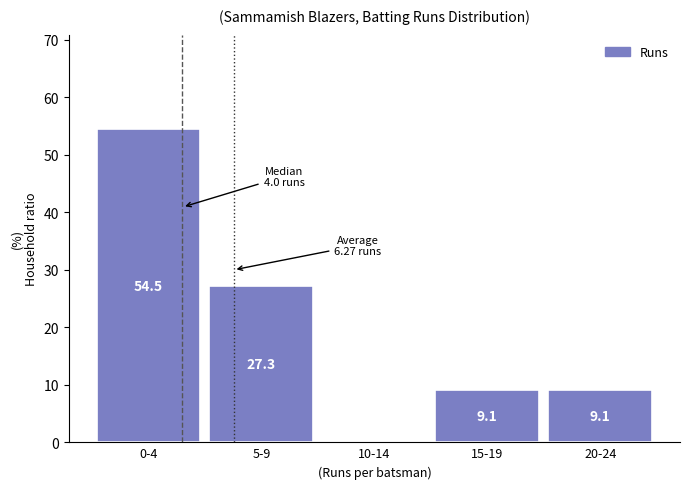

Reading right to left, what are all the values shown in this chart?

20-24=9.1	15-19=9.1	10-14=0.0	5-9=27.3	0-4=54.5